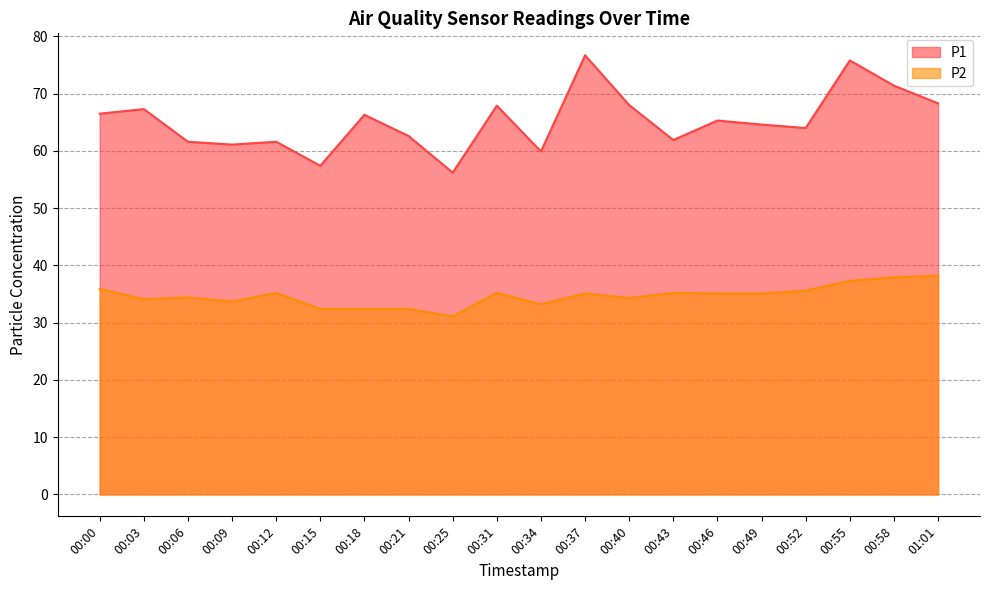

Is it true that P2 equals 16.1 at 00:06?

False